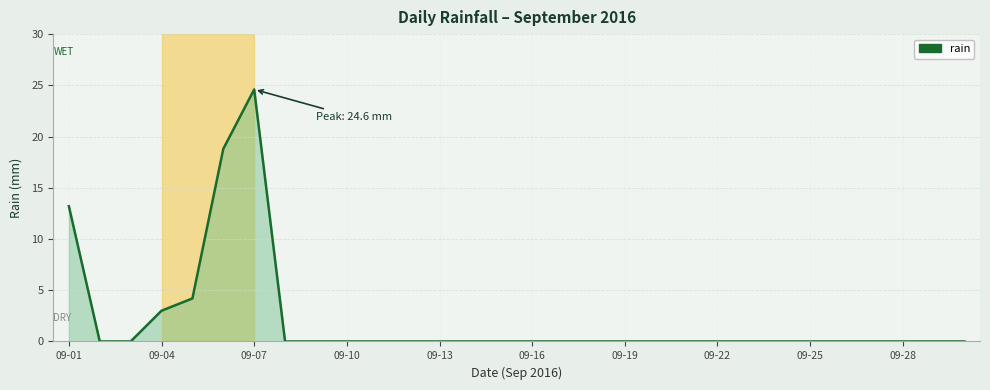

What is the difference between the maximum and minimum values?

24.6